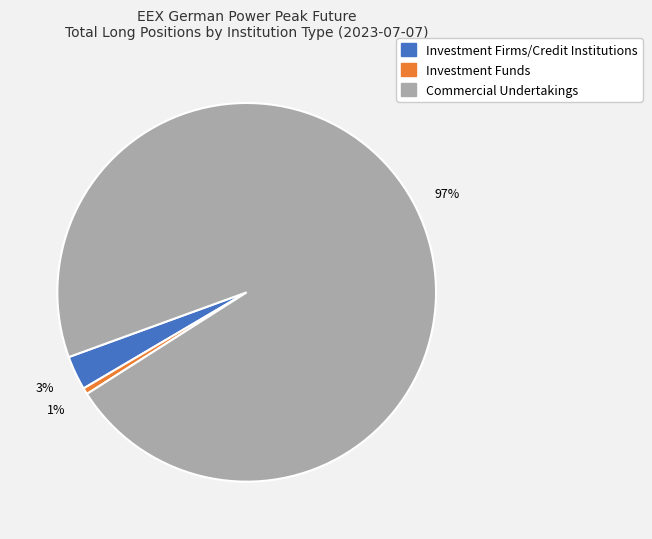

To the nearest percent, what is the average slice percentage?

33%